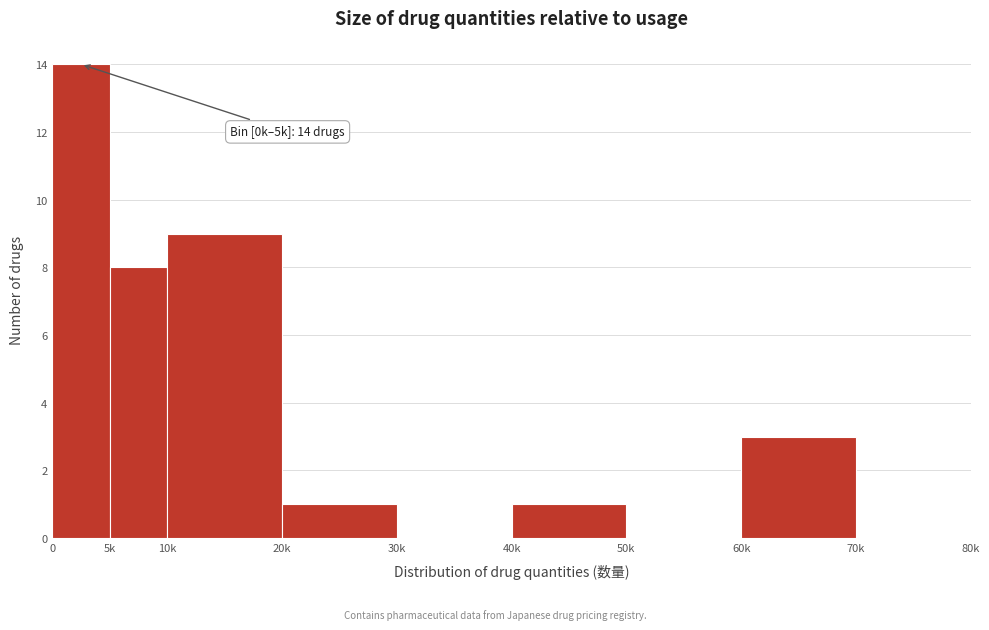

Reading left to right, extract all data points from this chart.

0=14	5k=8	10k=9	20k=1	30k=0	40k=1	50k=0	60k=3	70k=0